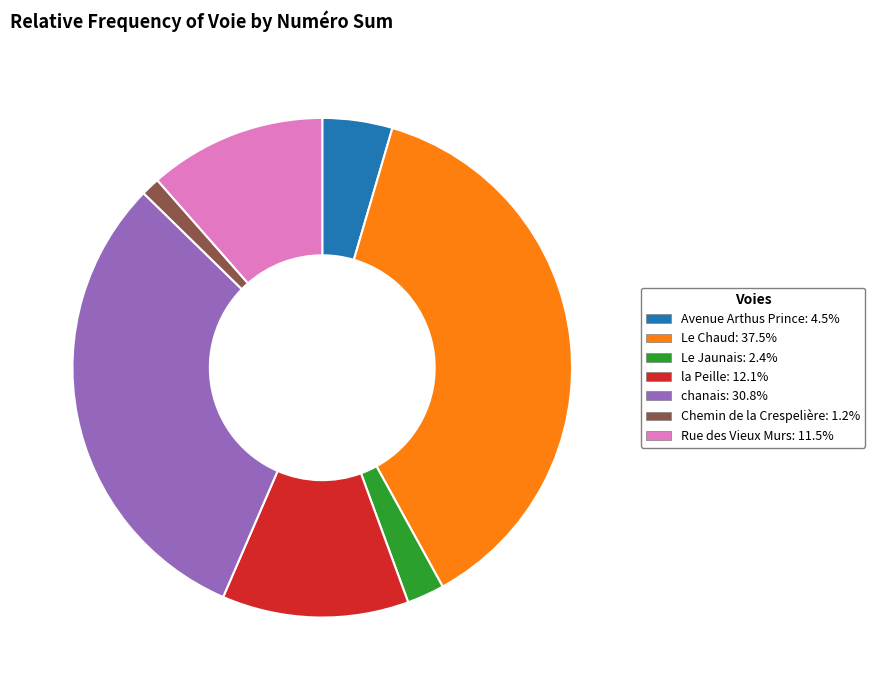

Is there any slice that represents more than half of the pie?

No